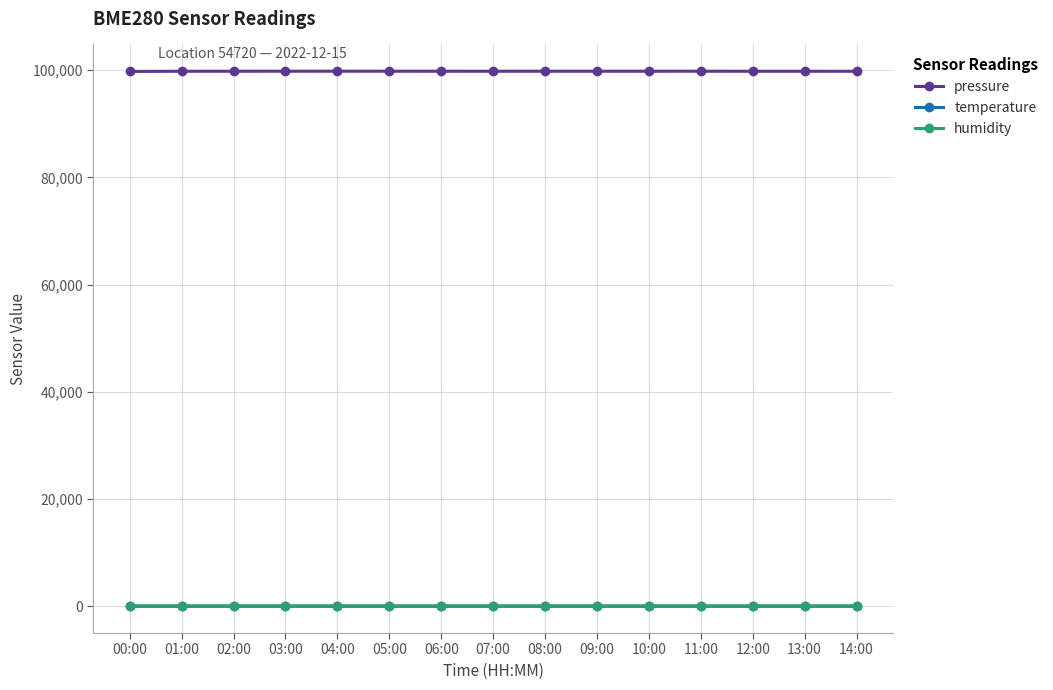

What are all the series names shown in the legend?

pressure, temperature, humidity